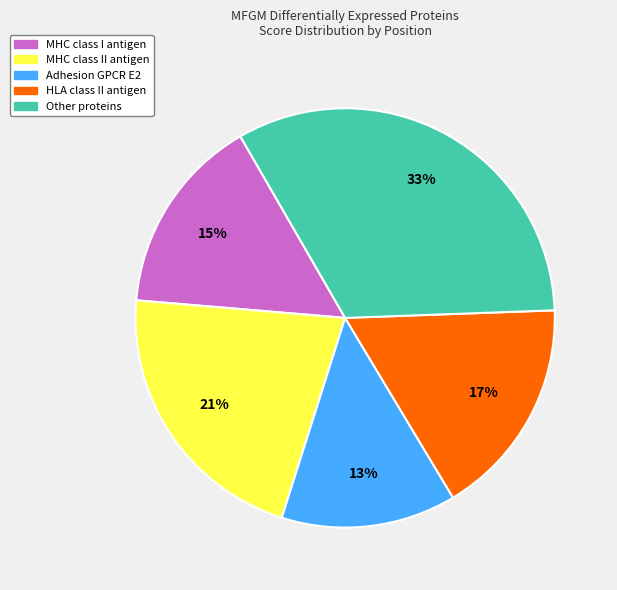

Is there a majority slice in this chart?

No